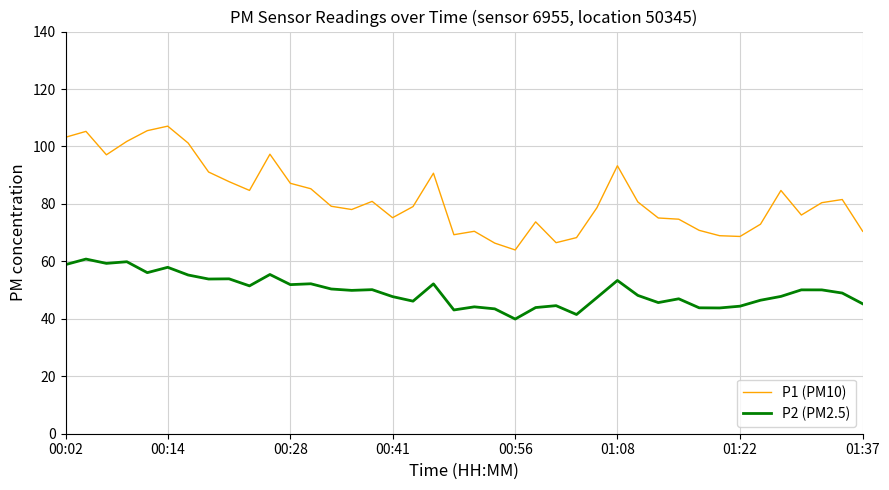

Which series has the widest spread of values?

P1 (PM10)